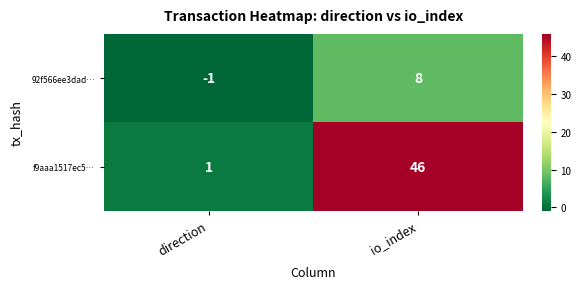

At which label is f9aaa1517ec5… closest to 23?

direction